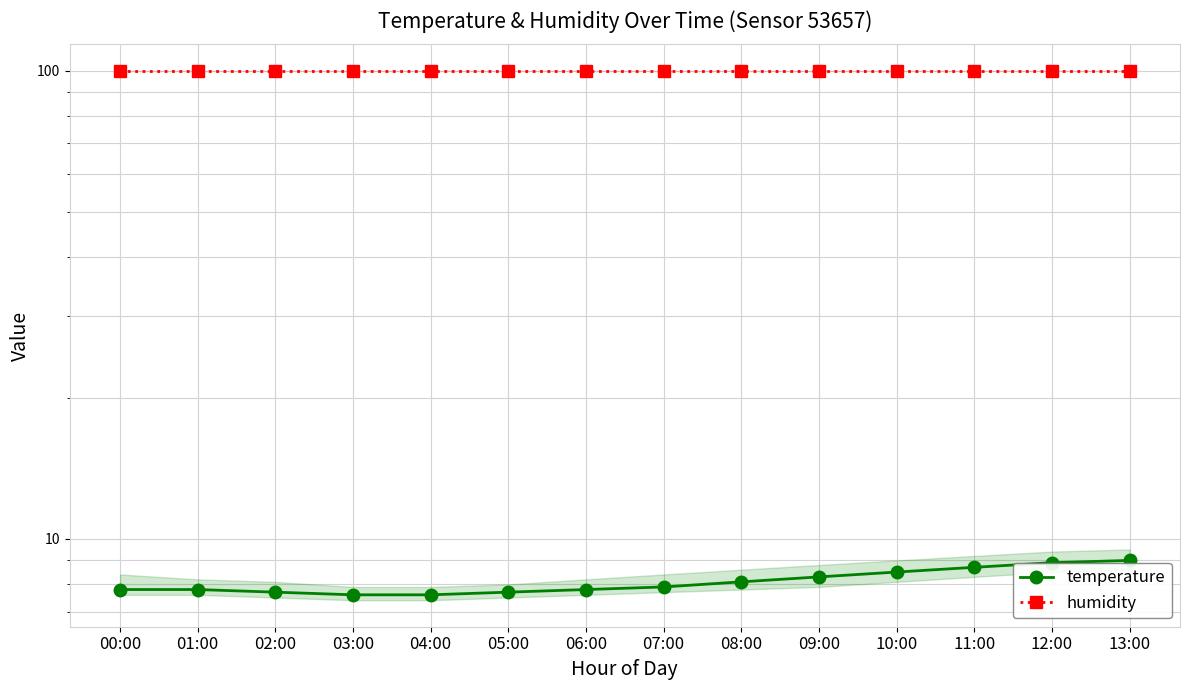

Which series changed the most between 02:00 and 05:00?

temperature